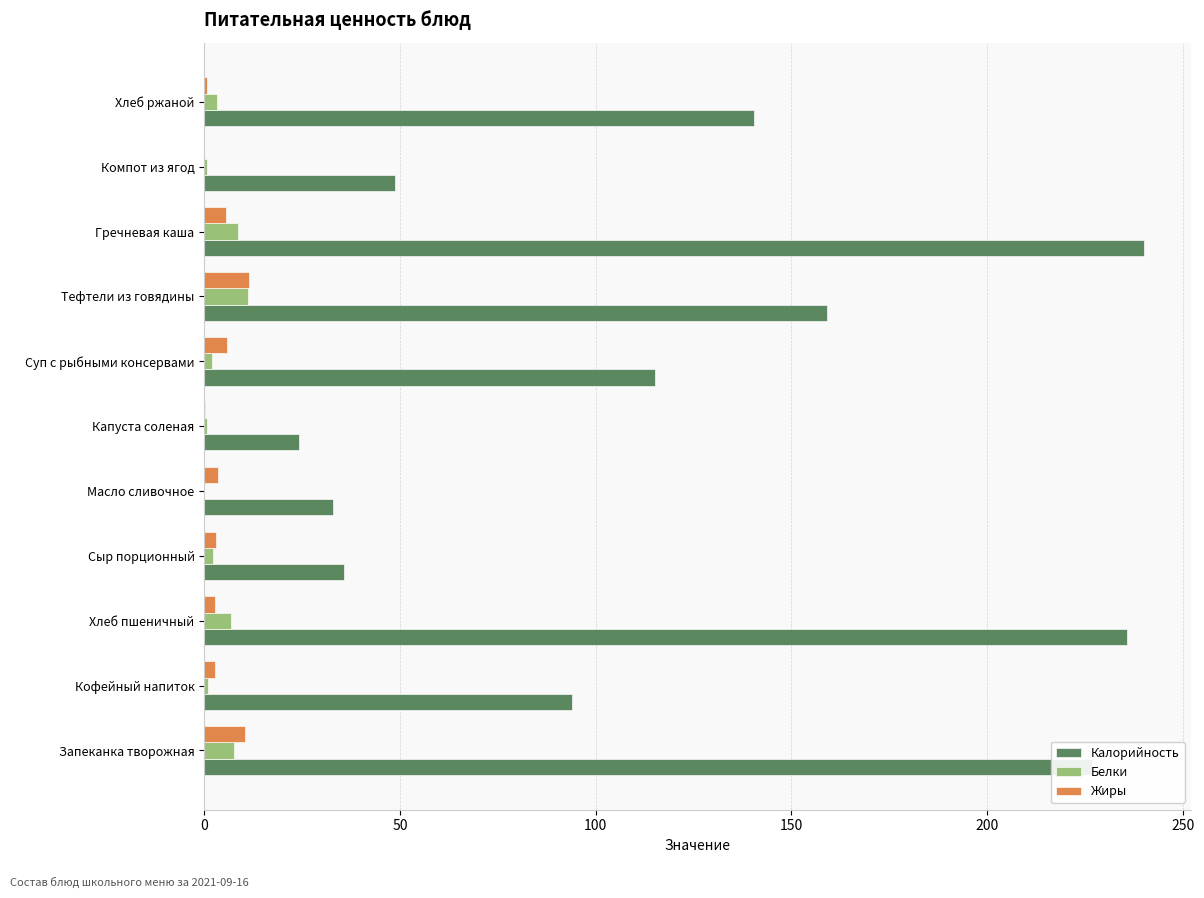

The value of Калорийность at Хлеб пшеничный is 235.8. True or false?

True